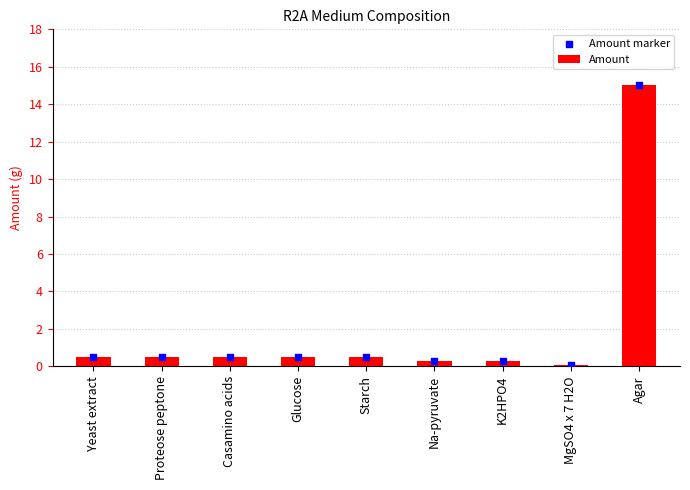

Which series reaches the maximum Y coordinate?

Amount